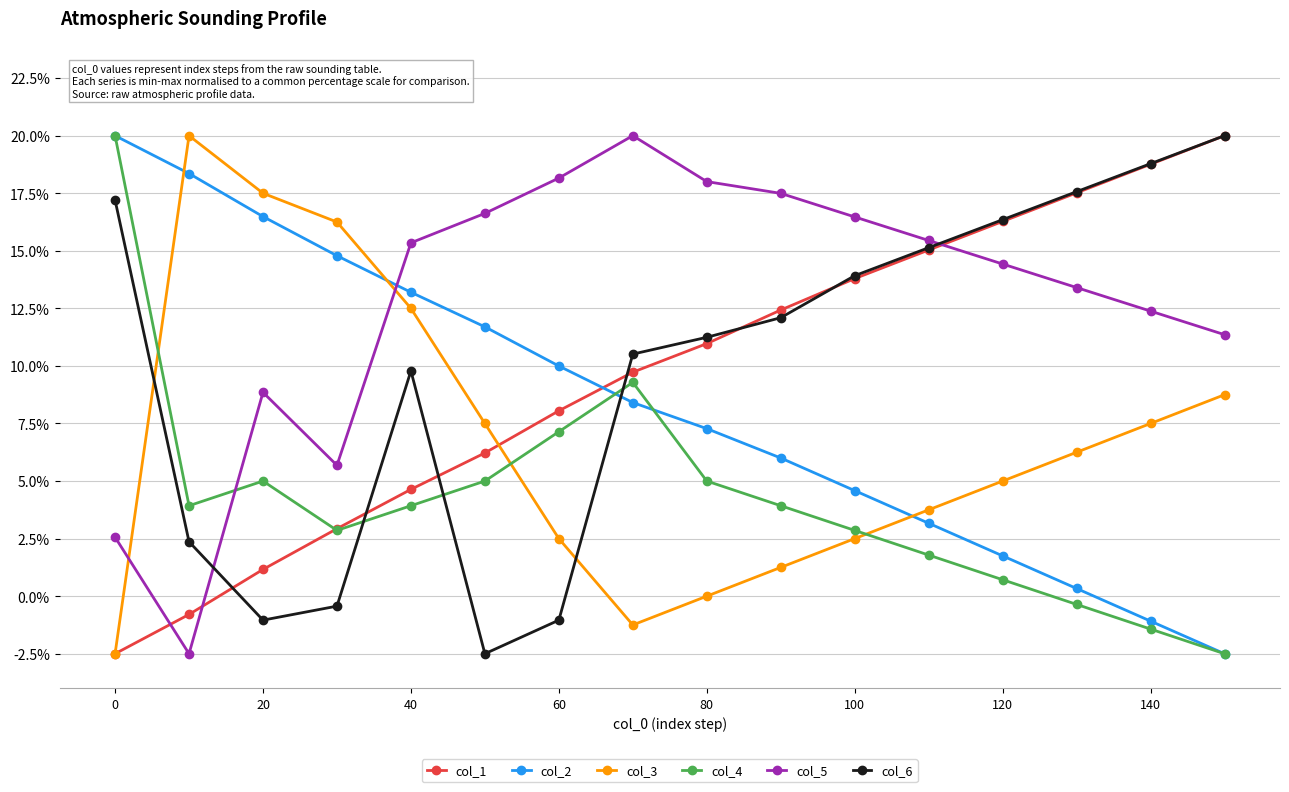

True or false: col_2 and col_3 intersect in this chart.

True